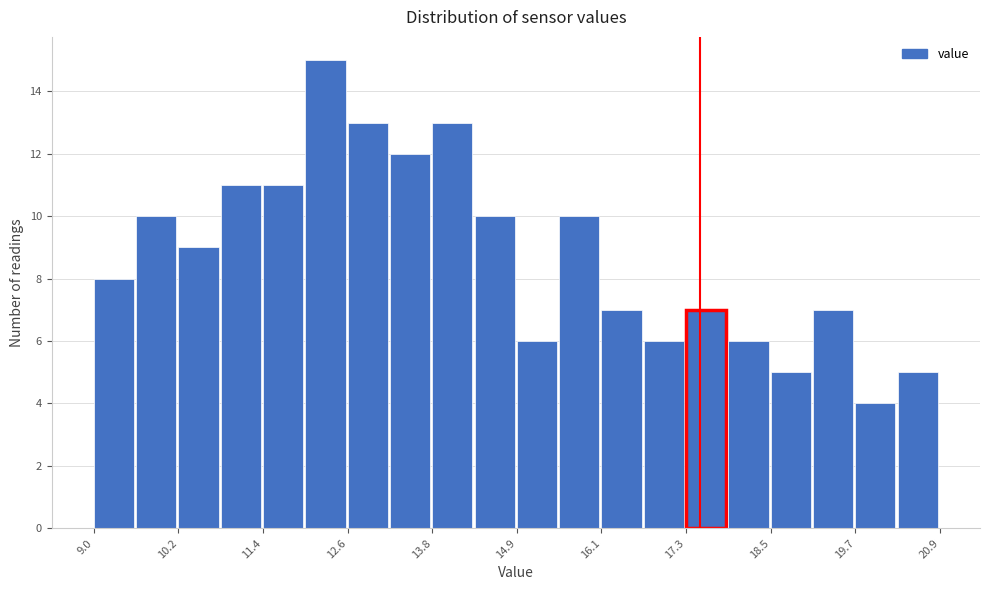

Read against the x-axis, roughly where is the centre of the tallest bar?

12.2